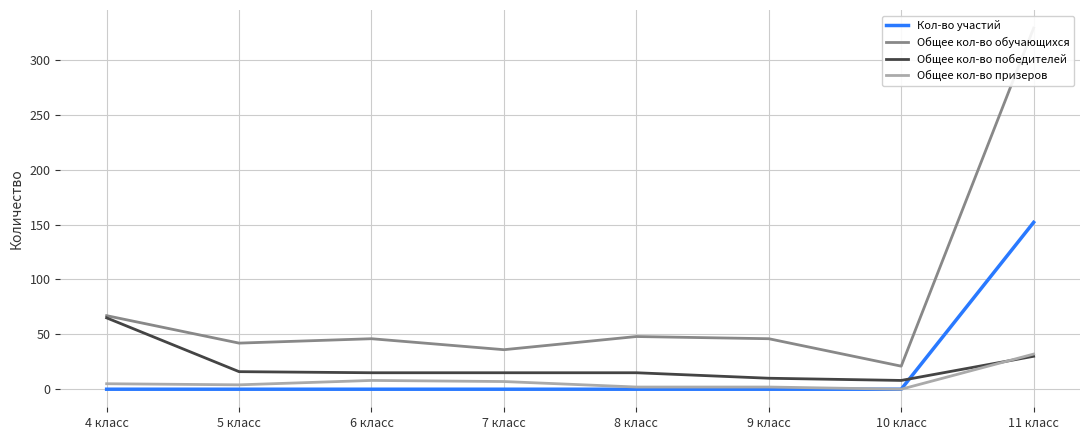

Where is the first local maximum for Общее кол-во обучающихся?

6 класс